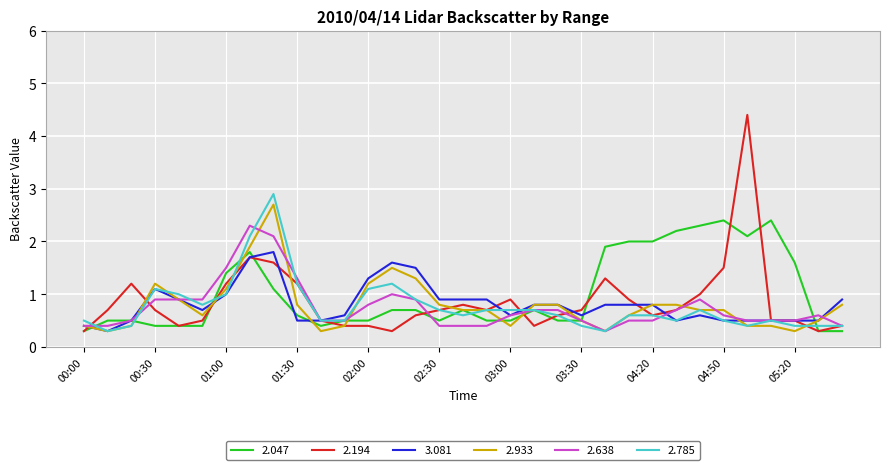

Which series has the widest spread of values?

2.194